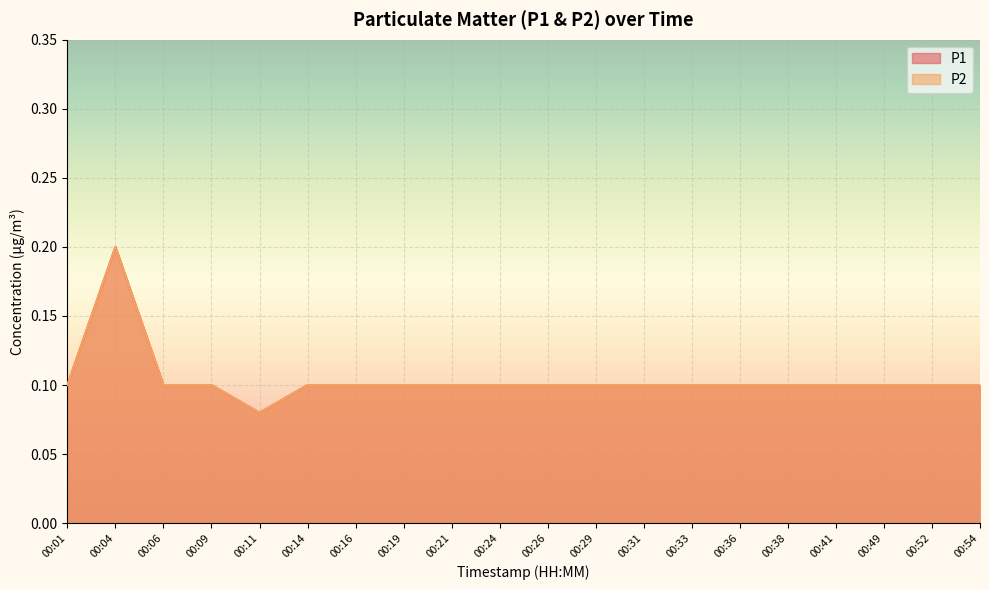

At which category does the chart reach its peak across all series?

00:04